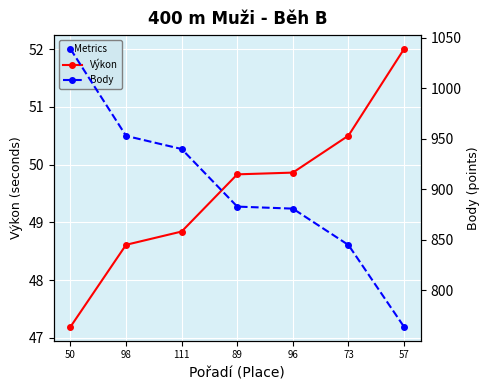

Reading right to left, transcribe all the data shown in this chart.

Výkon: 52.0	50.5	49.9	49.8	48.8	48.6	47.2
Body: 764.0	845.0	881.0	883.0	940.0	953.0	1039.0